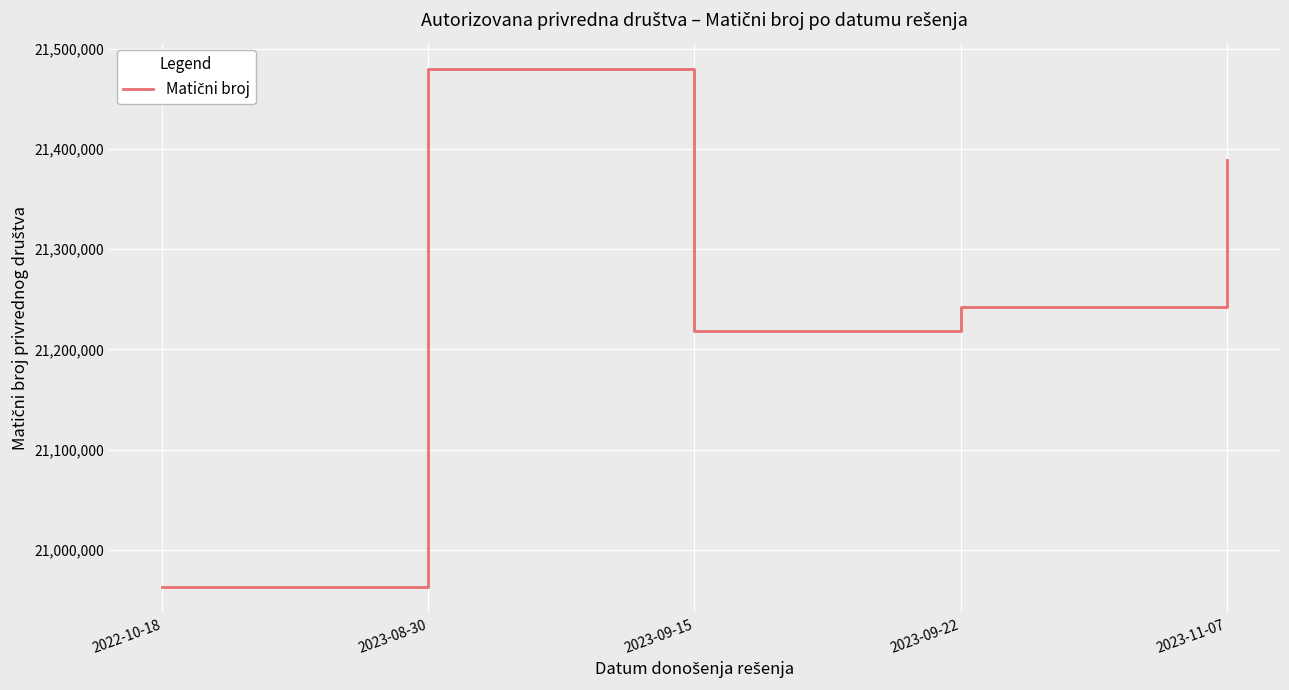

List the labels in order of value, largest first.

2023-08-30, 2023-11-07, 2023-09-22, 2023-09-15, 2022-10-18